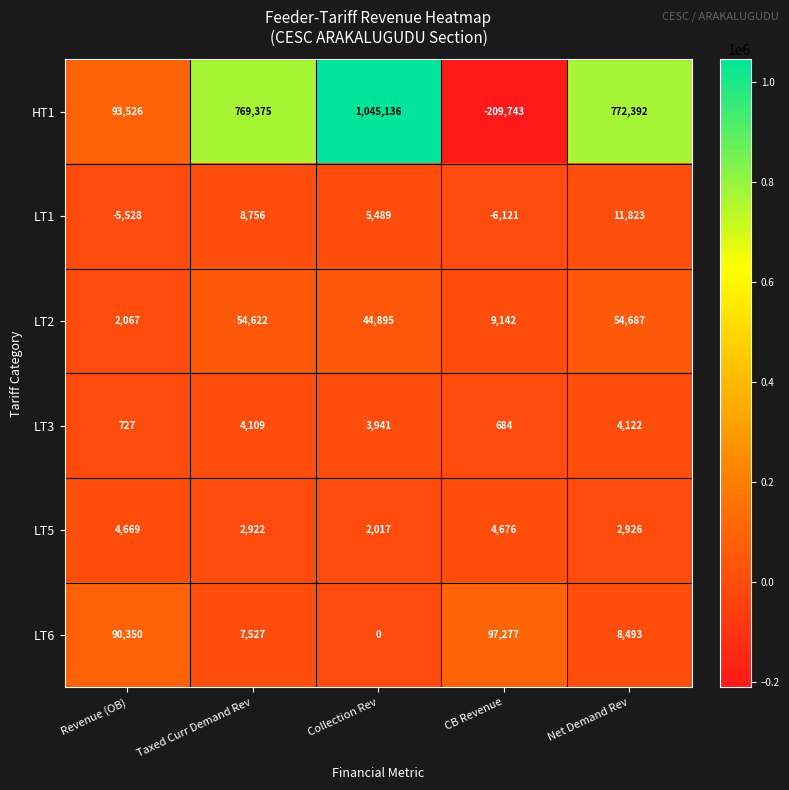

Reading left to right, what are all the values shown in this chart?

HT1: 93526	769375	1045136	-209743	772392
LT1: -5528	8756	5489	-6121	11823
LT2: 2067	54622	44895	9142	54687
LT3: 727	4109	3941	684	4122
LT5: 4669	2922	2017	4676	2926
LT6: 90350	7527	0	97277	8493